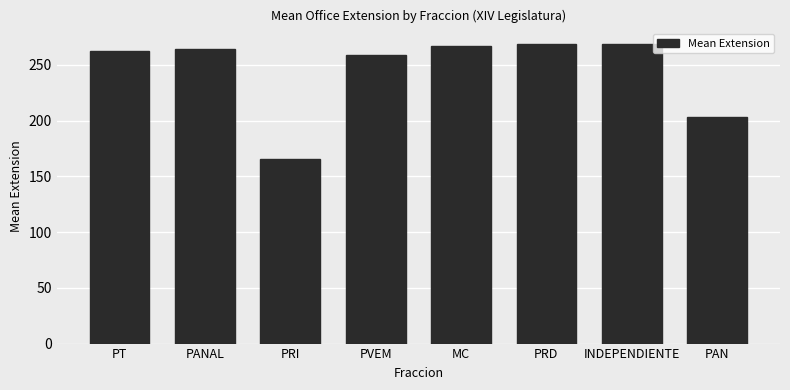

Approximately how many times larger is the value at PRI compared to PVEM?

0.6